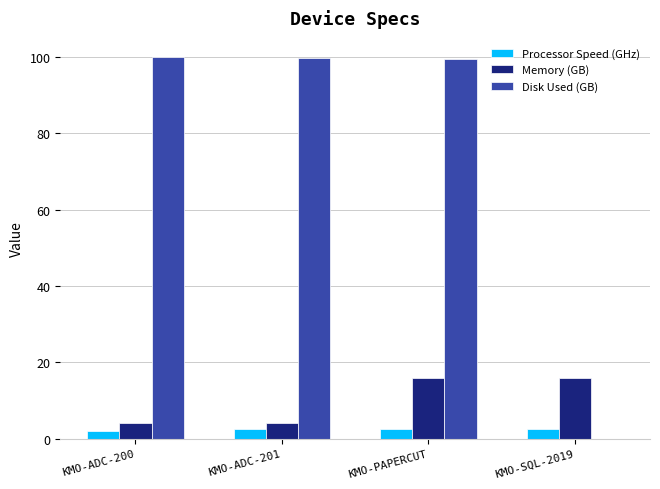

Between KMO-ADC-200 and KMO-PAPERCUT, which series saw the biggest shift?

Memory (GB)